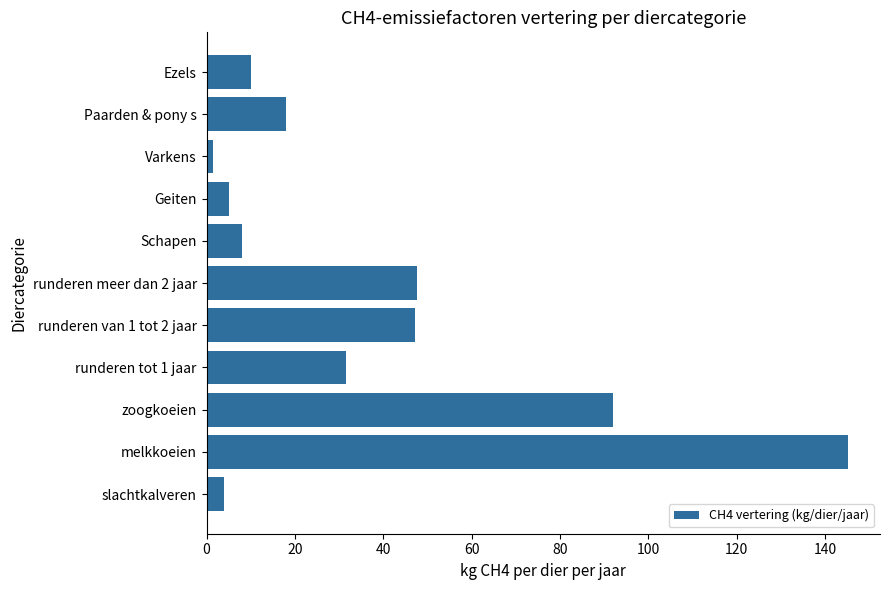

Approximately how many times larger is the value at runderen meer dan 2 jaar compared to melkkoeien?

0.3